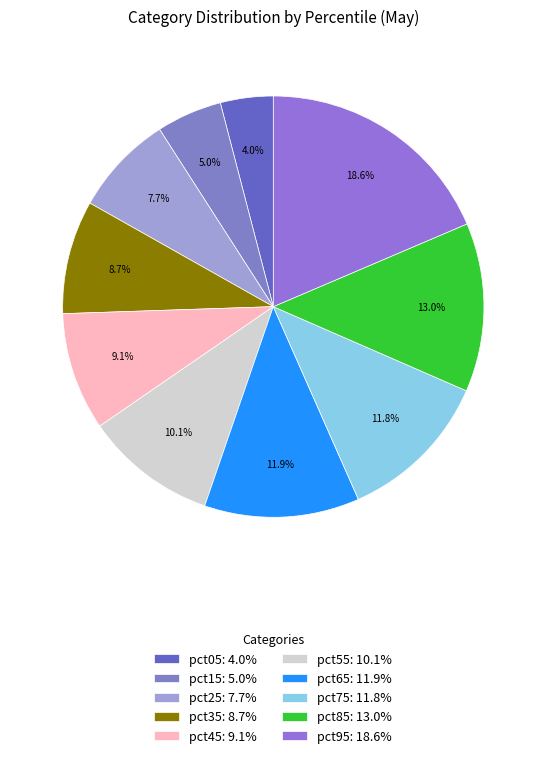

Rank the categories by value from highest to lowest.

pct95, pct85, pct65, pct75, pct55, pct45, pct35, pct25, pct15, pct05